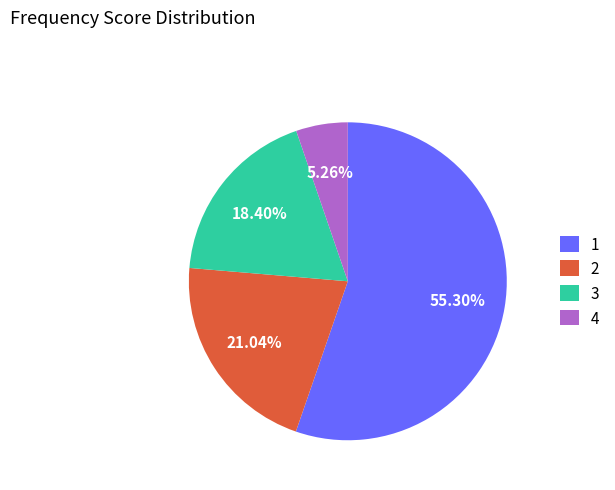

How many segments does this pie chart have?

4